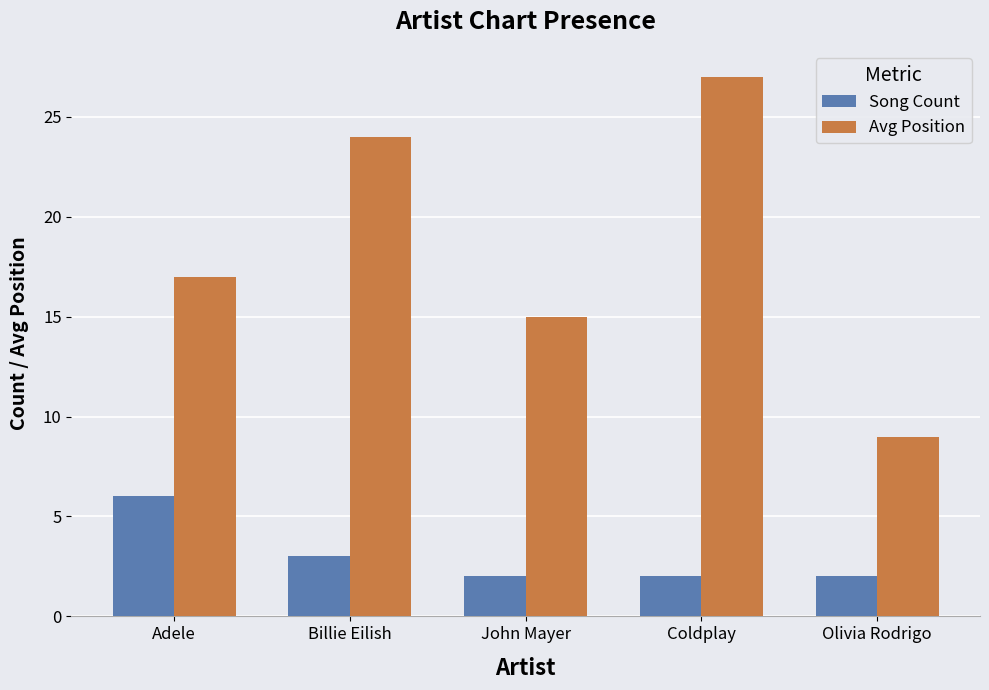

Which series has the largest total across all categories?

Avg Position